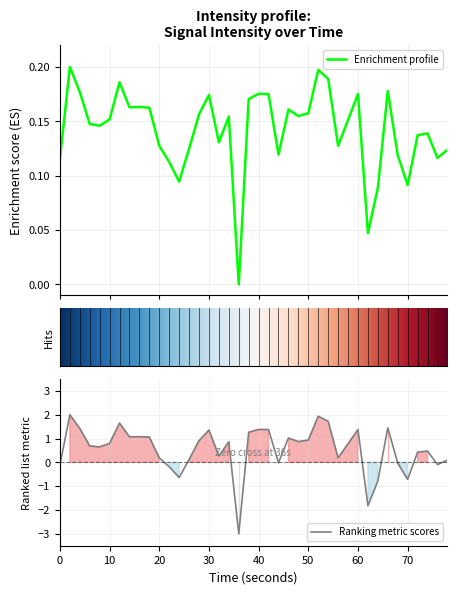

Is it true that Ranking metric scores equals -0.1 at 0?

True